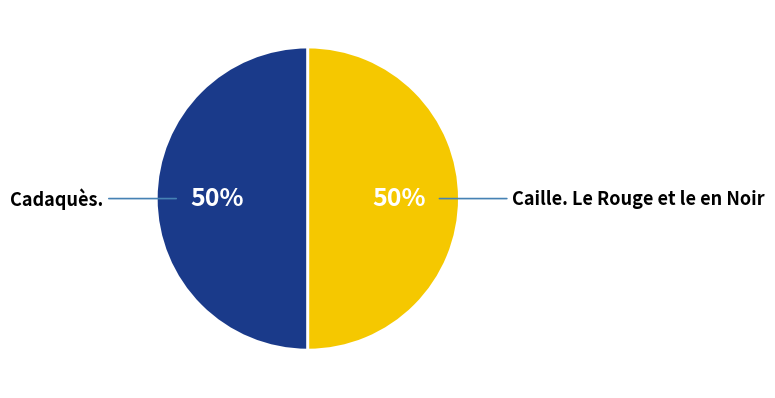

To the nearest percent, what is the average slice percentage?

50%